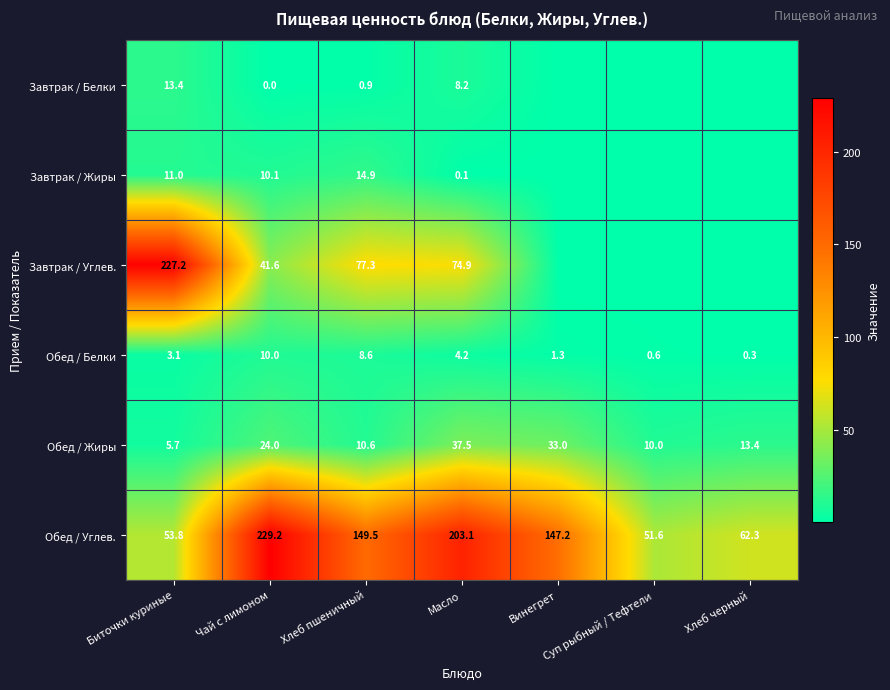

What is the difference between the Обед / Жиры values at Хлеб черный and Масло?

24.1